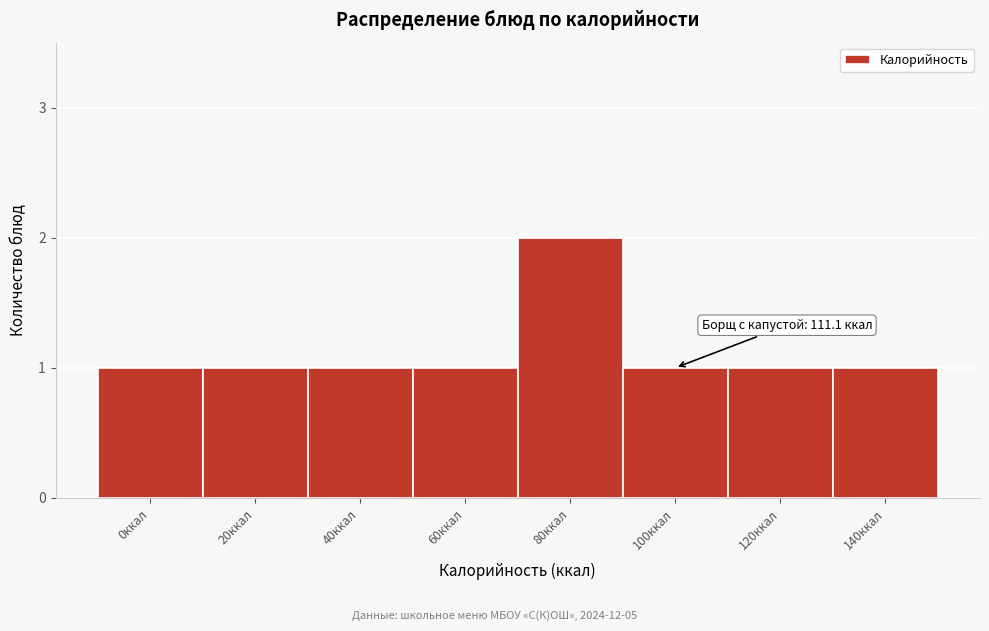

Reading left to right, what are all the values shown in this chart?

0ккал=1	20ккал=1	40ккал=1	60ккал=1	80ккал=2	100ккал=1	120ккал=1	140ккал=1